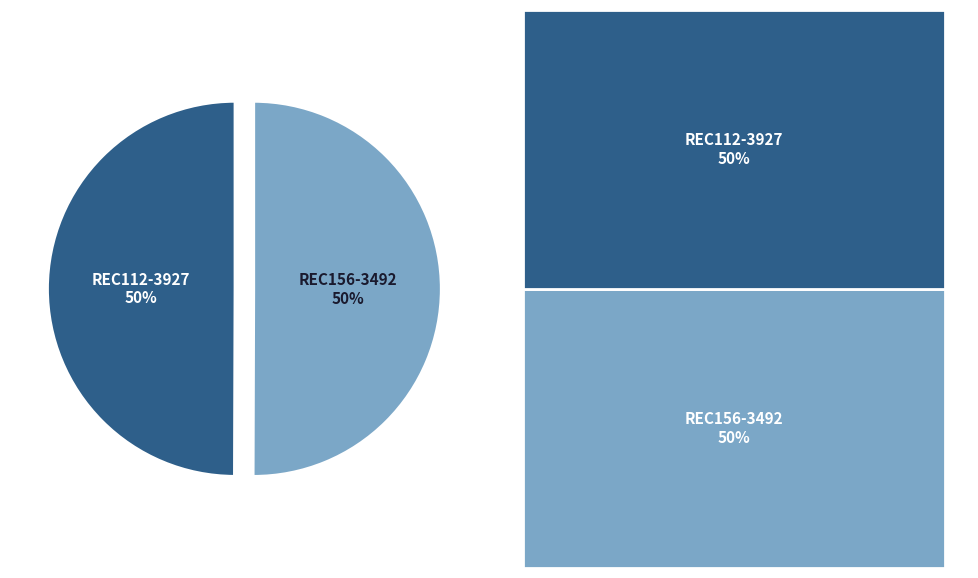

To the nearest percent, what is the combined percentage of REC112-3927 and REC156-3492?

100%